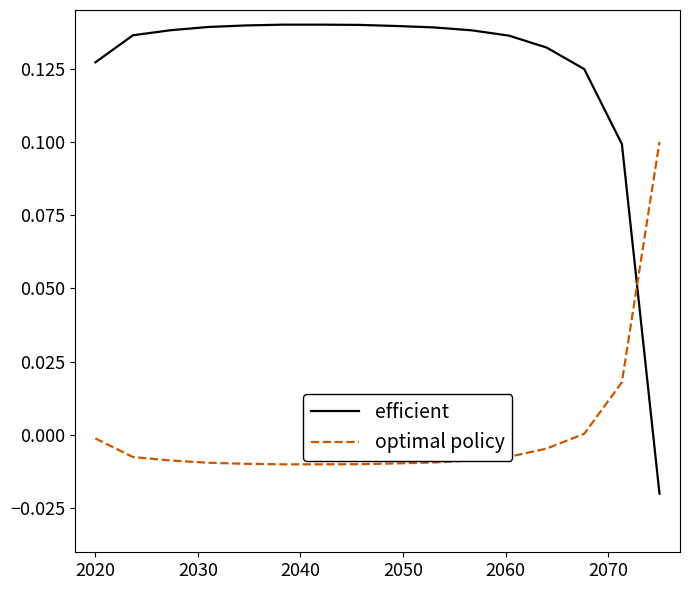

Rank the series by their maximum value, from lowest to highest.

optimal policy, efficient